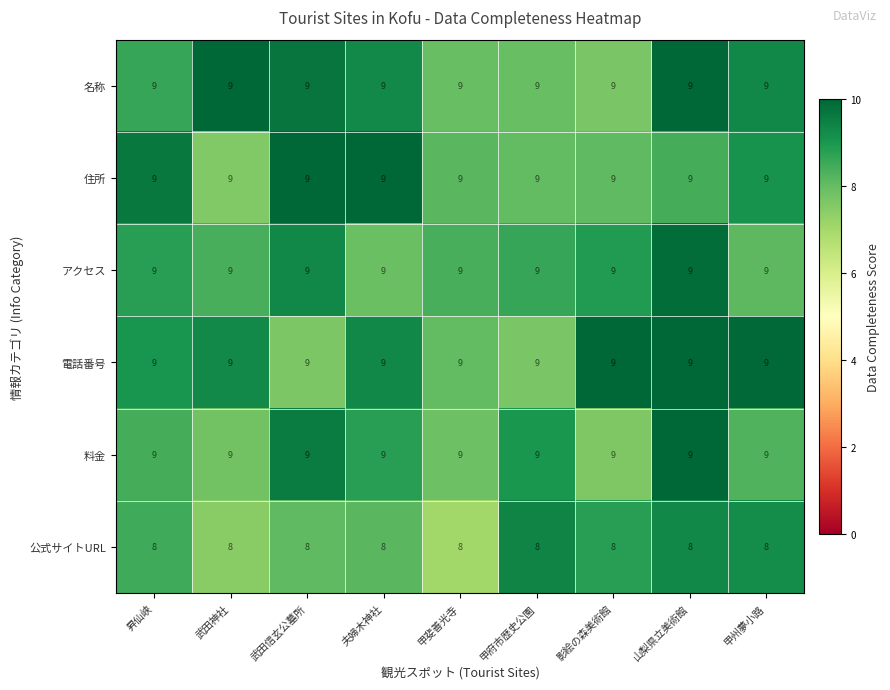

At how many categories does at least one series exceed 8?

9